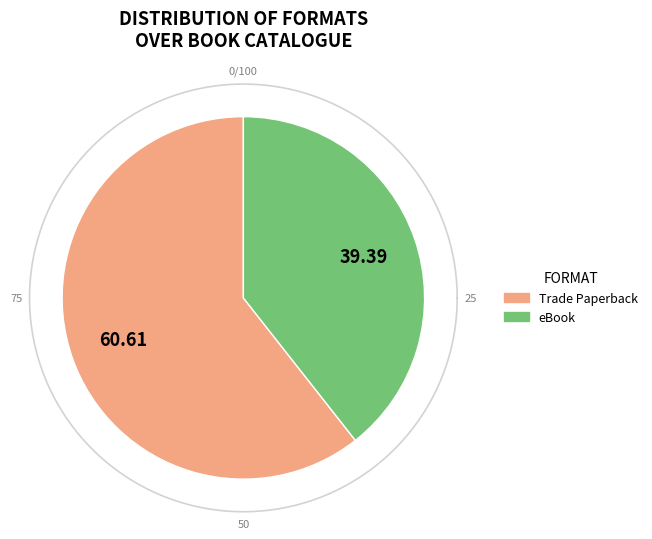

To the nearest percent, what is the average slice percentage?

50%